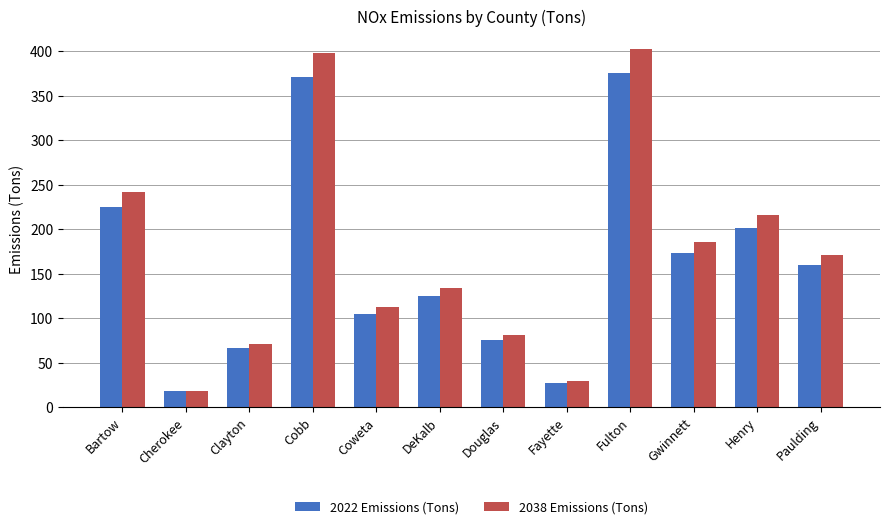

True or false: 2038 Emissions (Tons) has a value of 104.6 at Bartow.

False